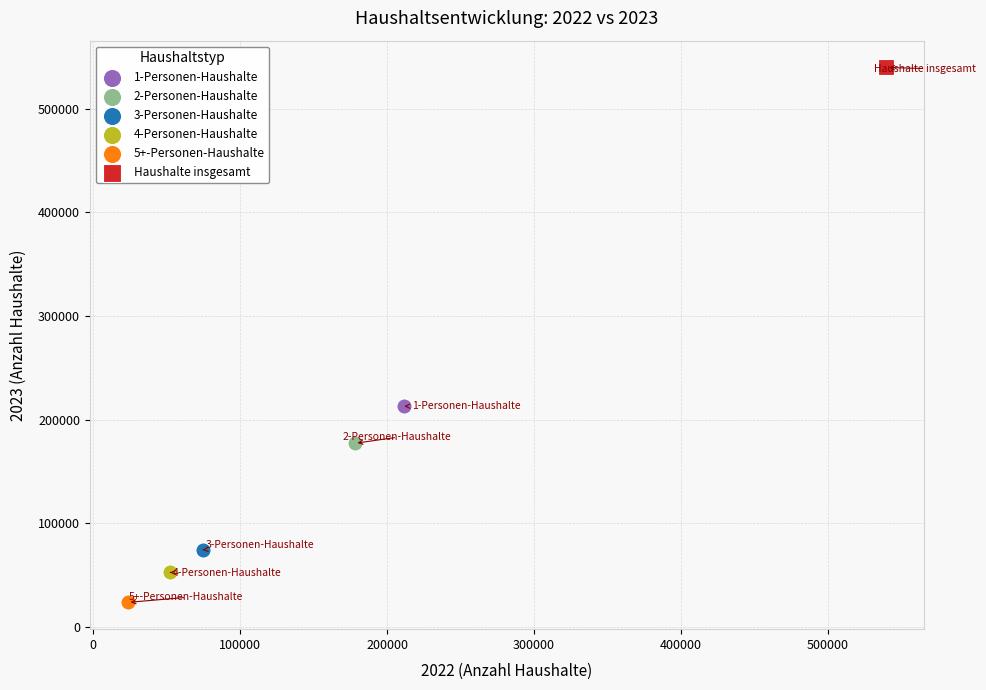

Which series reaches the maximum Y coordinate?

Haushalte insgesamt